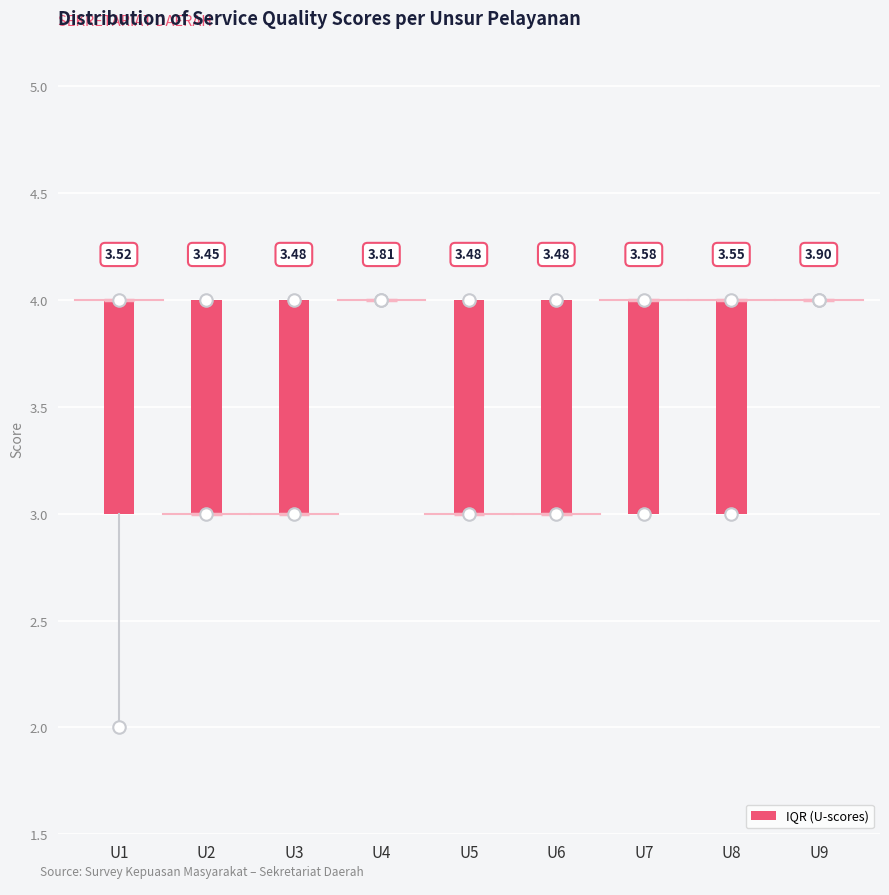

Reading left to right, transcribe this box plot: for each box, give where its median line is, the range the box spans, and where its two whiskers end, as read against the y-axis. The values are not printed on the chart, so give them approximately, as read against the axis.

U1: median 4 (drawn on the box's upper edge), box 3 to 4, whiskers 2 to 4
U2: median 3 (drawn on the box's lower edge), box 3 to 4, whiskers 3 to 4
U3: median 3 (drawn on the box's lower edge), box 3 to 4, whiskers 3 to 4
U4: box collapsed to a line at 4, whiskers 4 to 4
U5: median 3 (drawn on the box's lower edge), box 3 to 4, whiskers 3 to 4
U6: median 3 (drawn on the box's lower edge), box 3 to 4, whiskers 3 to 4
U7: median 4 (drawn on the box's upper edge), box 3 to 4, whiskers 3 to 4
U8: median 4 (drawn on the box's upper edge), box 3 to 4, whiskers 3 to 4
U9: box collapsed to a line at 4, whiskers 4 to 4